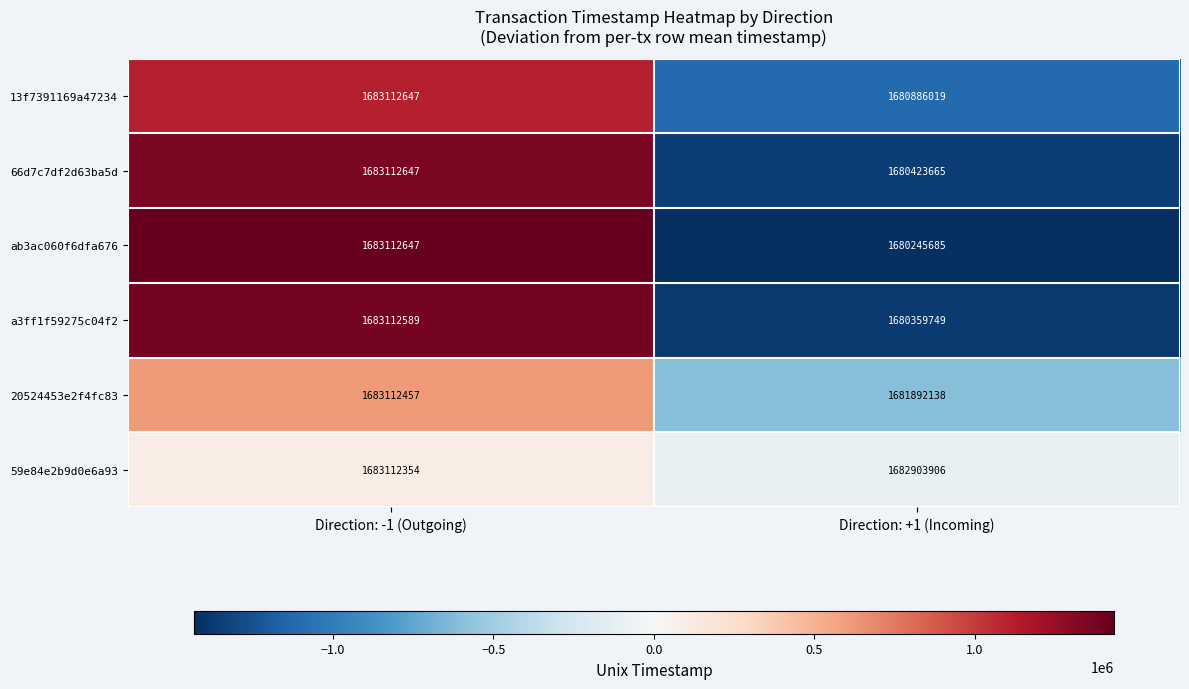

How many data points does each series have?

2